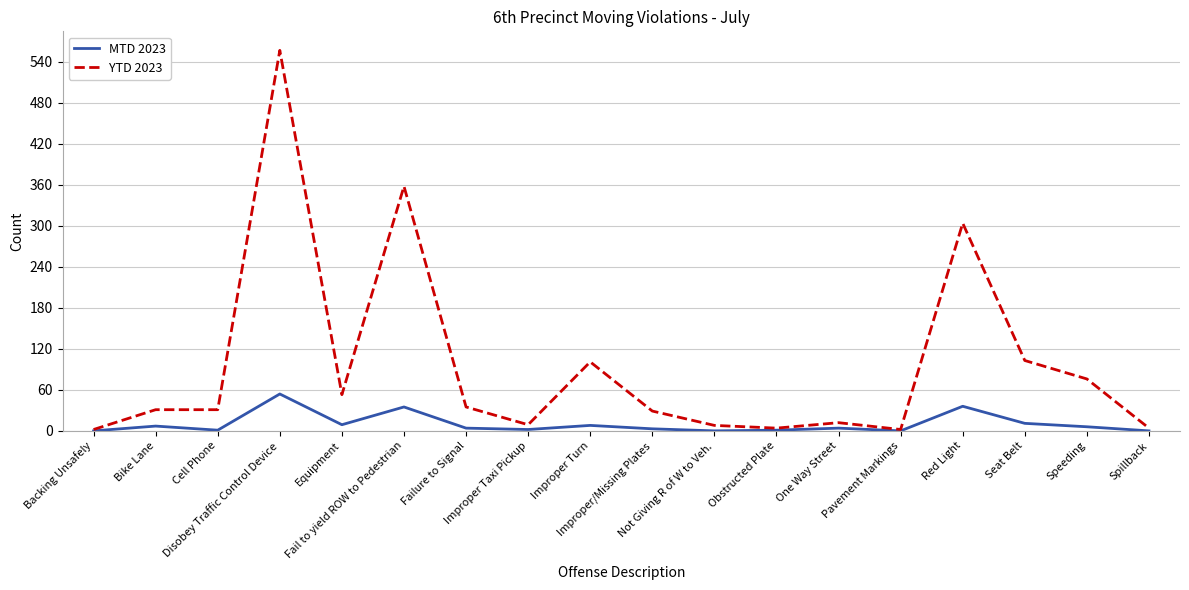

List the series in order of their overall mean, lowest first.

MTD 2023, YTD 2023